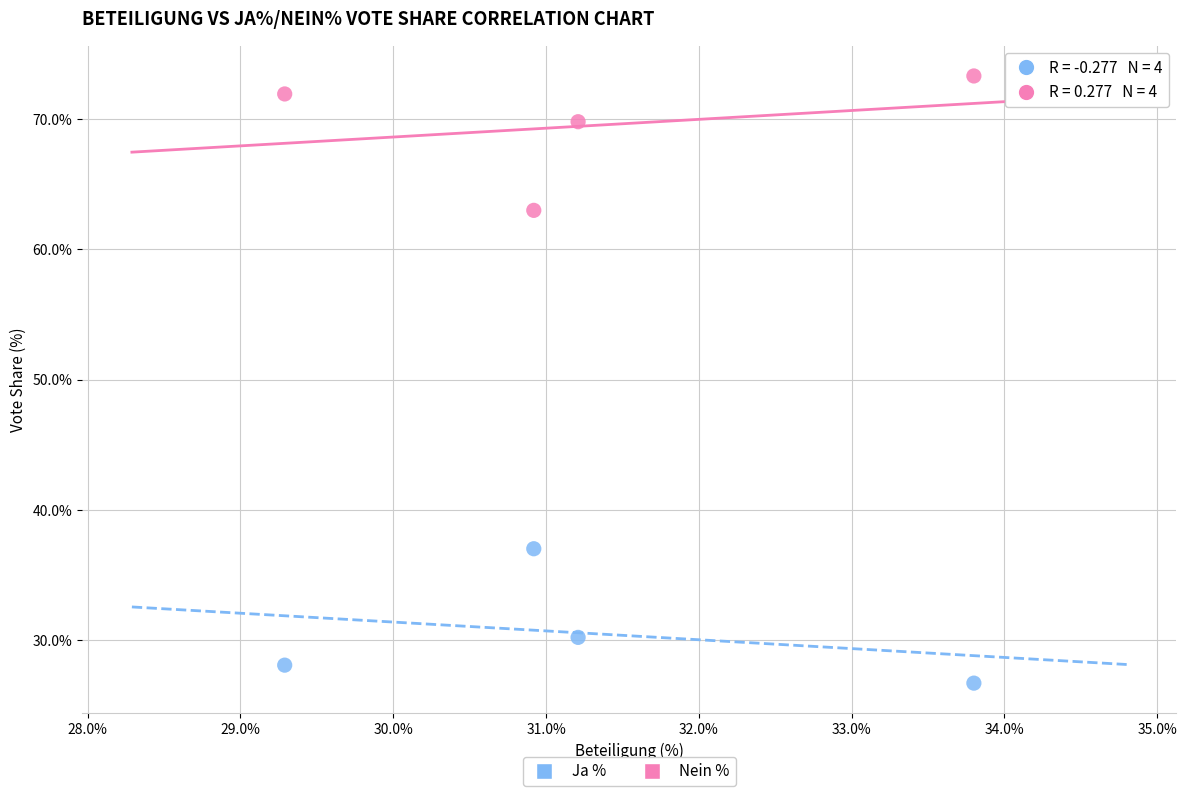

Which series contains the highest Y value?

Nein %